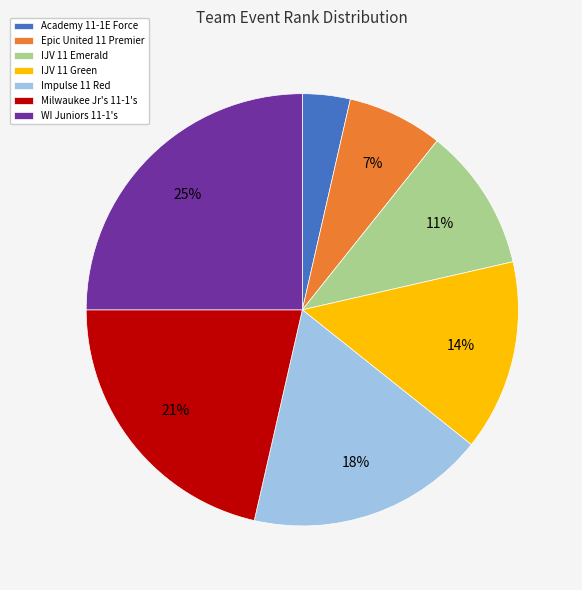

What is the smallest slice in the pie chart?

Academy 11-1E Force